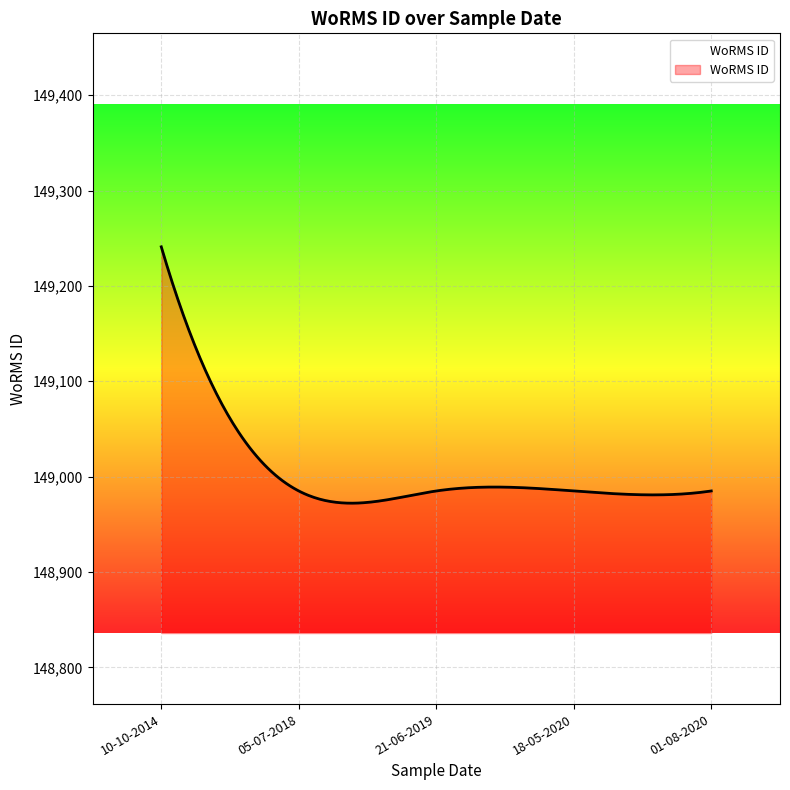

What is the sum of all values?

44702007.2